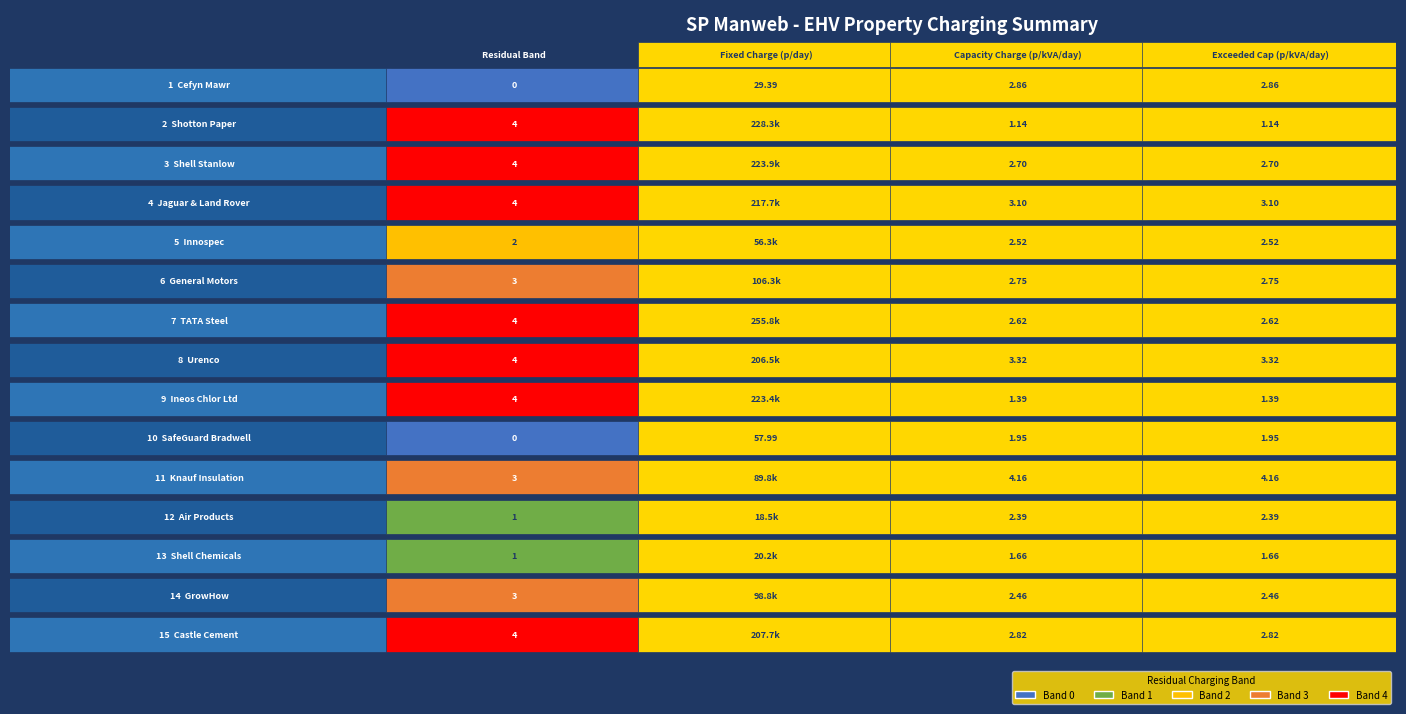

Which series has the widest spread of values?

TATA Steel